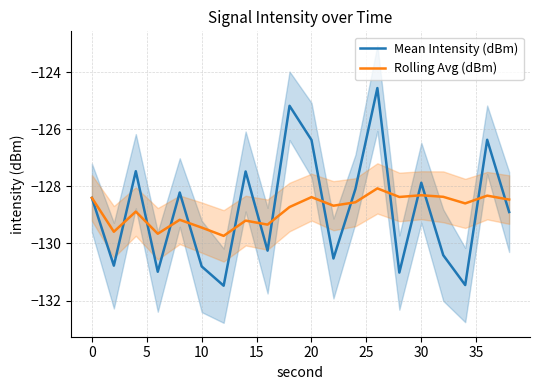

What is the maximum value for Mean Intensity (dBm)?

-124.6